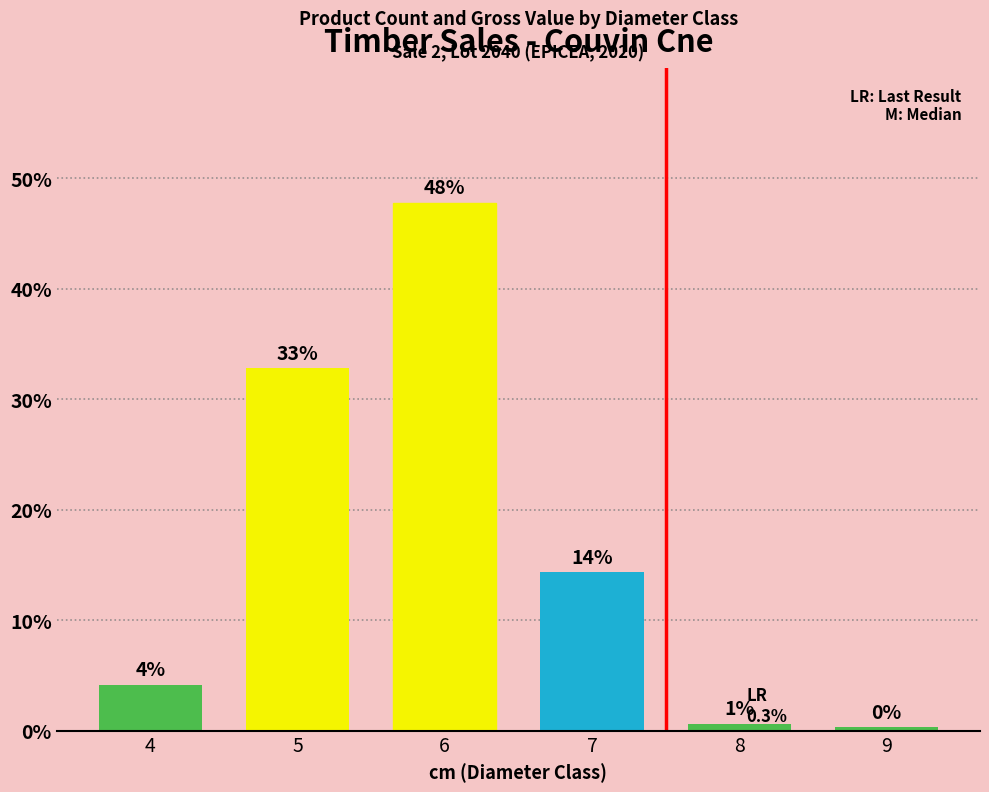

Which category has the lowest value across all series?

9